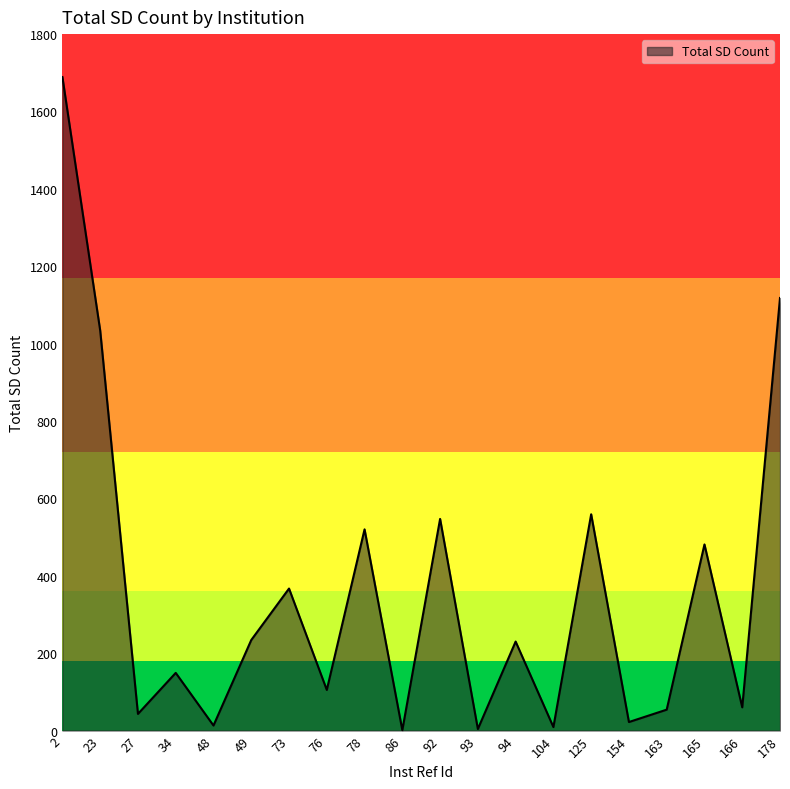

What value does the data have at 166, to the nearest 50?

50